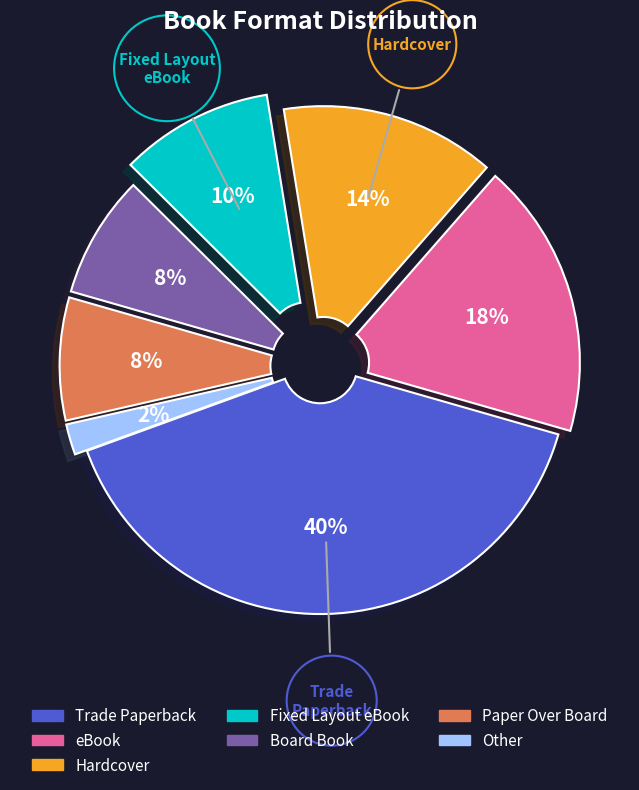

Is Trade Paperback the majority of the pie?

No